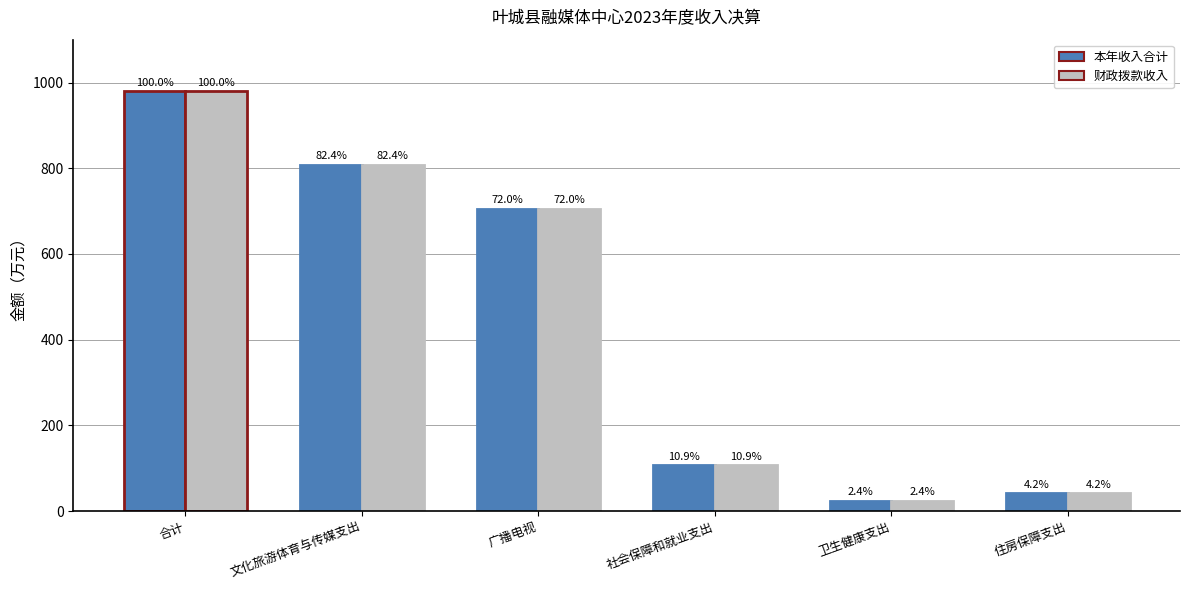

Rank the categories by 本年收入合计 value from highest to lowest.

合计, 文化旅游体育与传媒支出, 广播电视, 社会保障和就业支出, 住房保障支出, 卫生健康支出